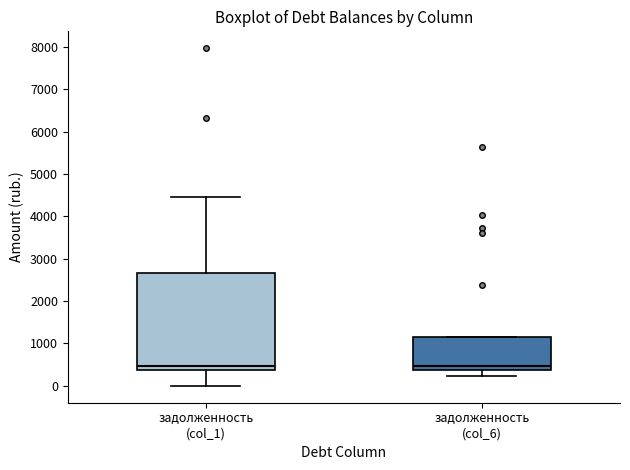

Comparing the boxes themselves (not the whiskers), which one is the tallest?

задолженность (col_1)